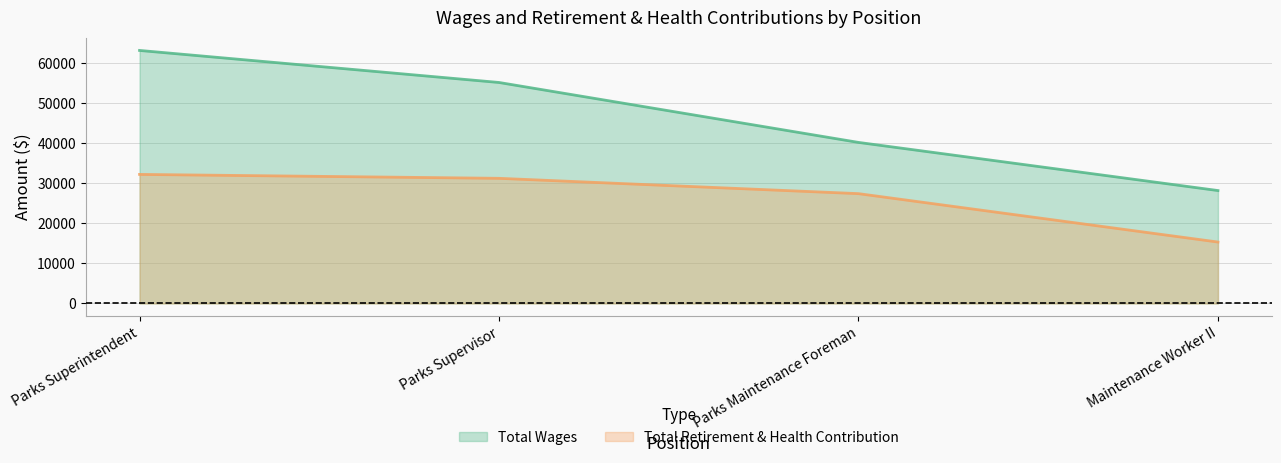

Is the value of Total Retirement & Health Contribution at Parks Maintenance Foreman greater than the value of Total Wages at Parks Supervisor?

No